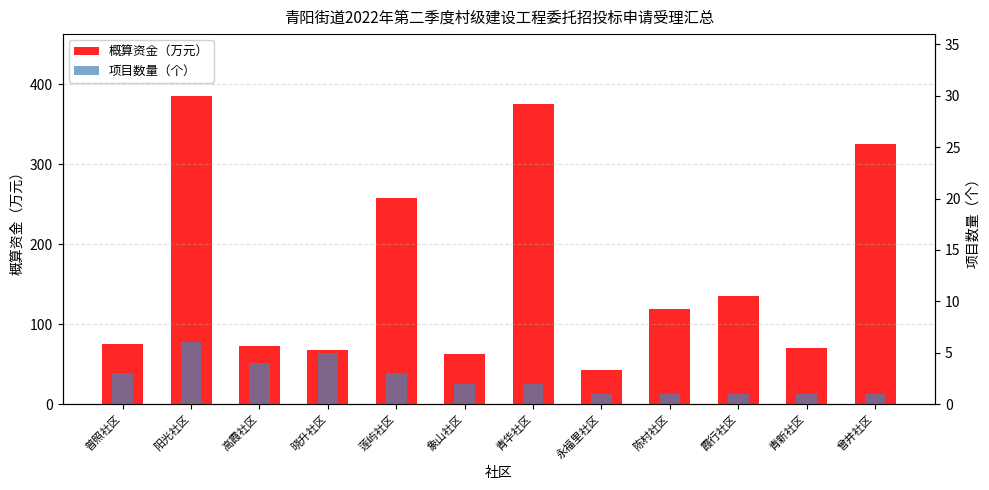

At how many categories does at least one series exceed 90?

6